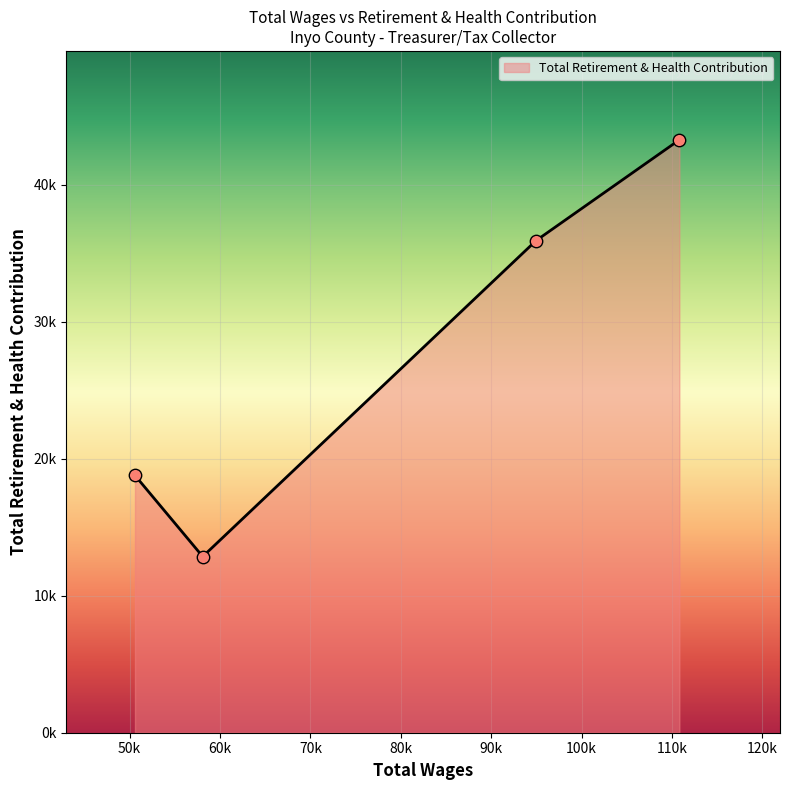

Is this an area chart (filled region under the line)?

Yes